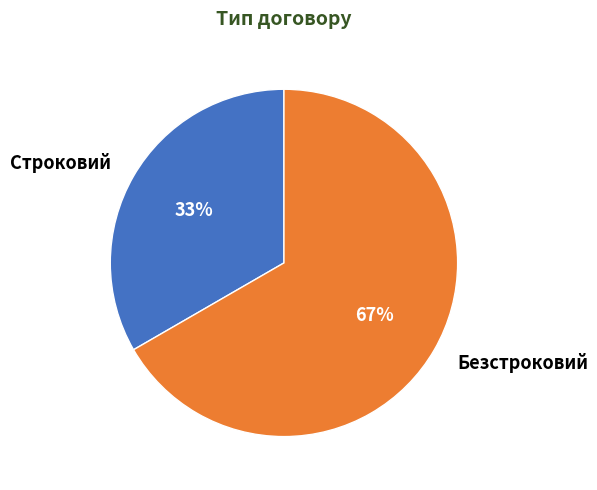

Which slice is the largest?

Безстроковий